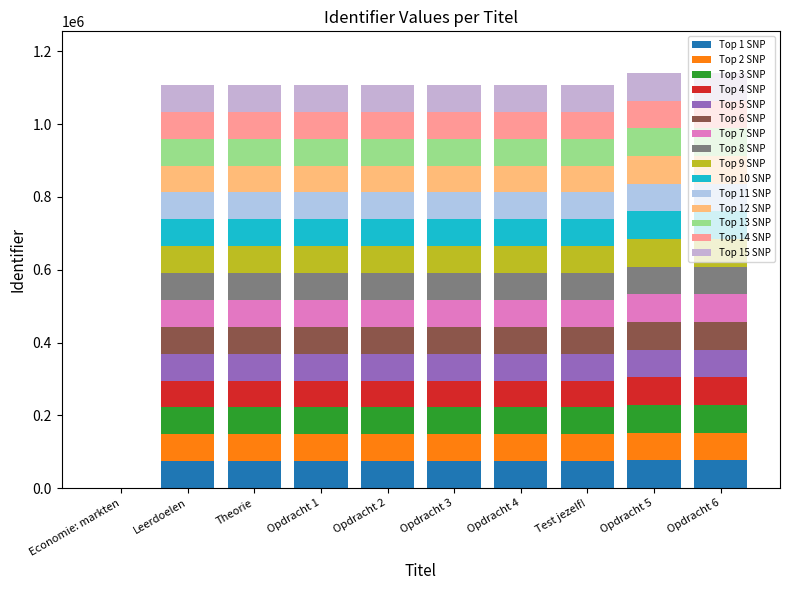

Count the number of data series in this chart.

15